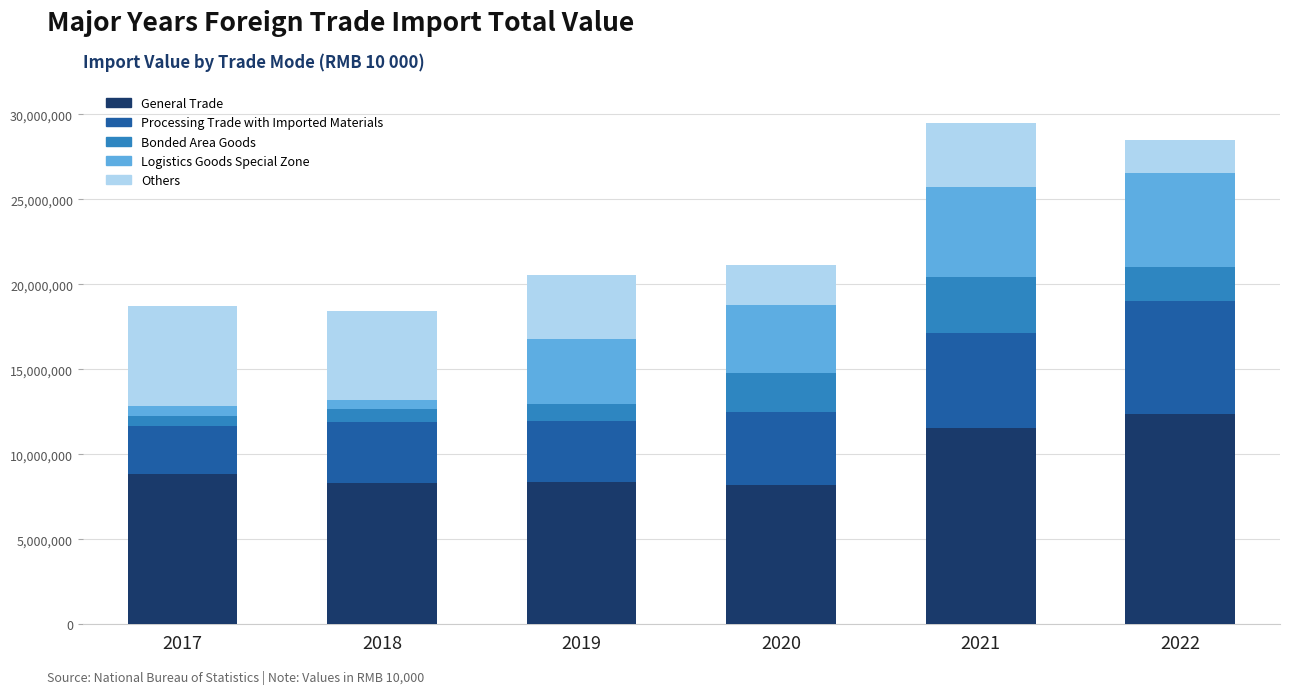

What is the total value across all series at 2022?

28493851.0